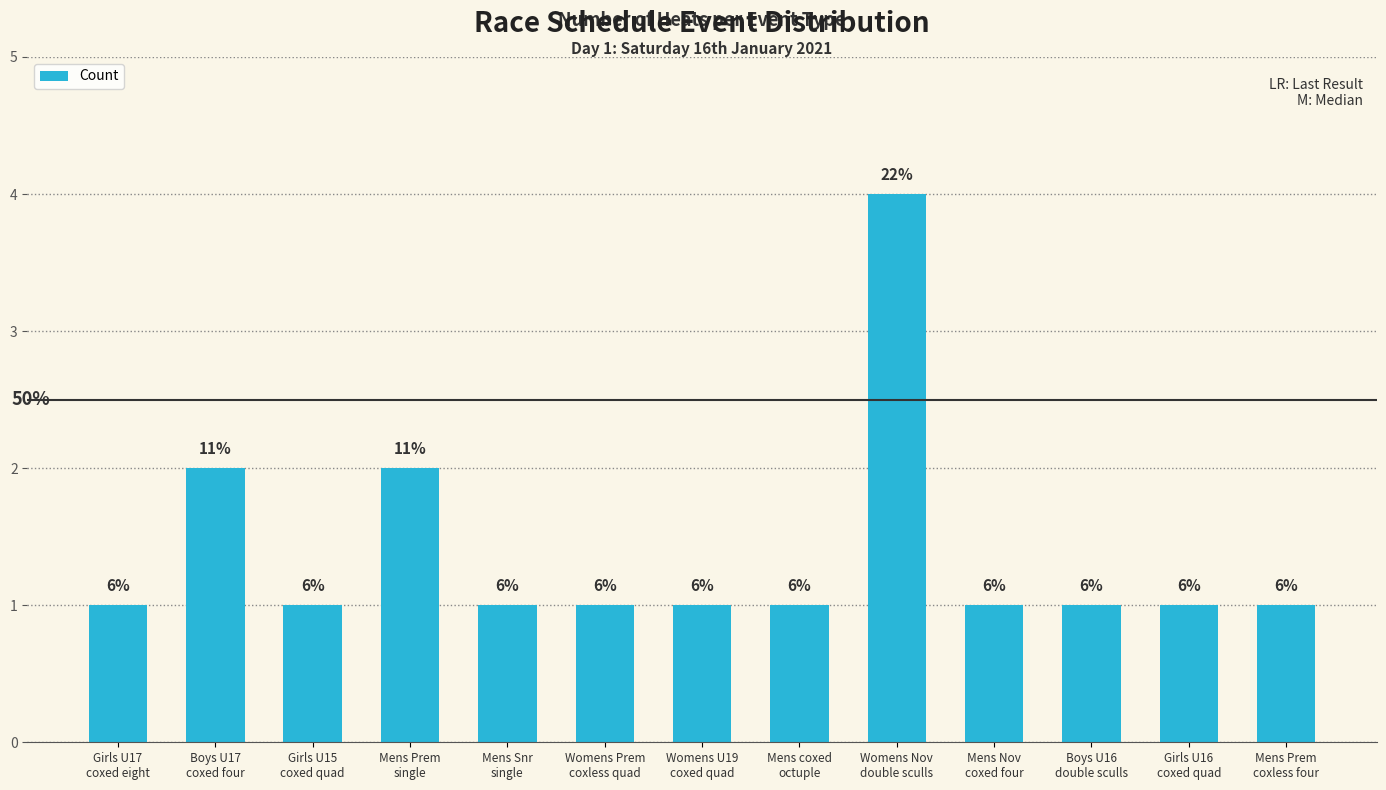

How many bars are there in total?

13